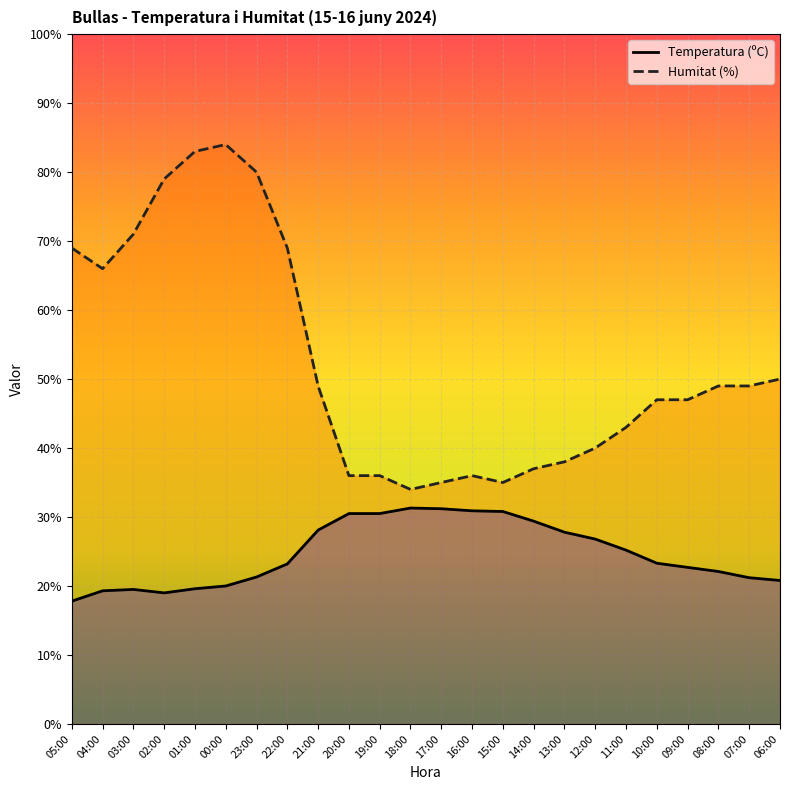

Which series has the widest spread of values?

Humitat (%)